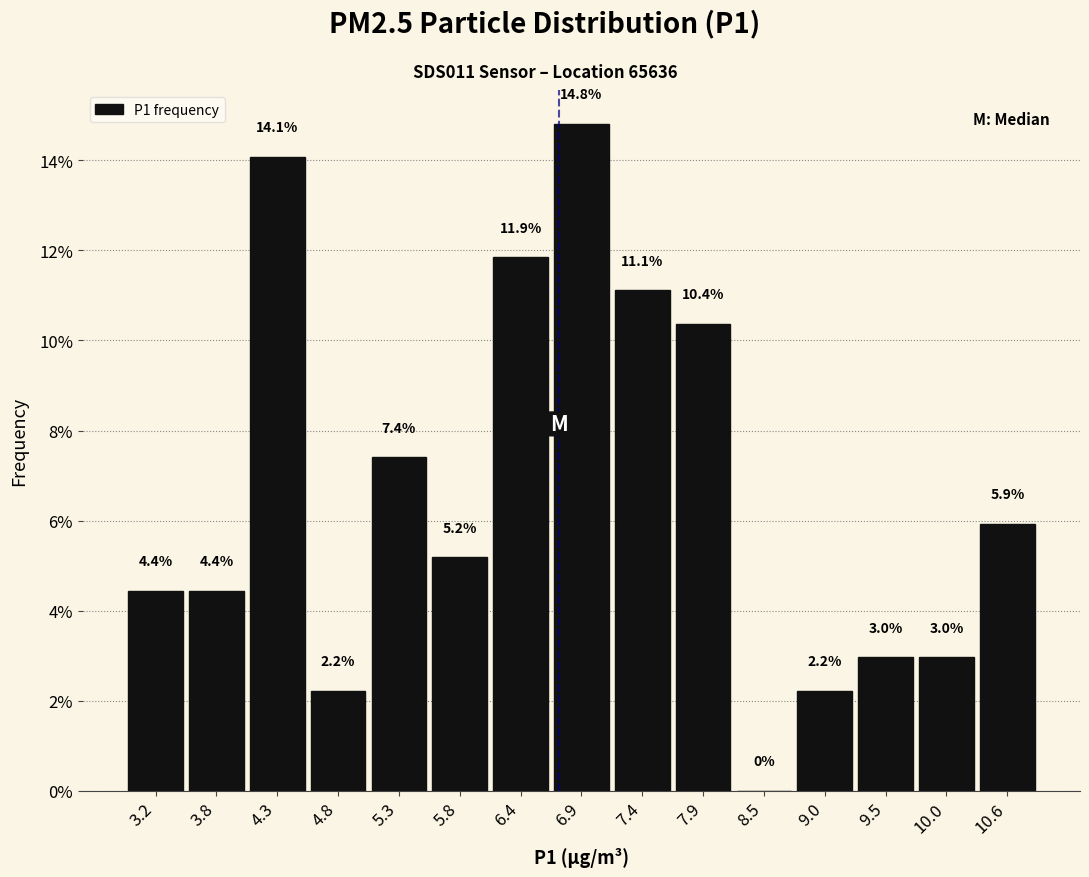

Which range on the x-axis has the tallest bar?

6.6 to 7.2